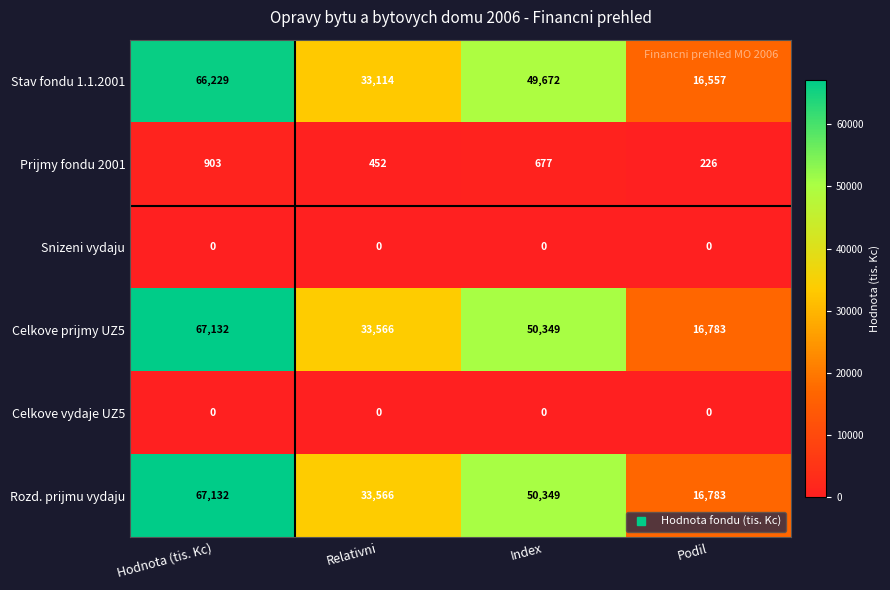

What is the sum of all Prijmy fondu 2001 values?

2258